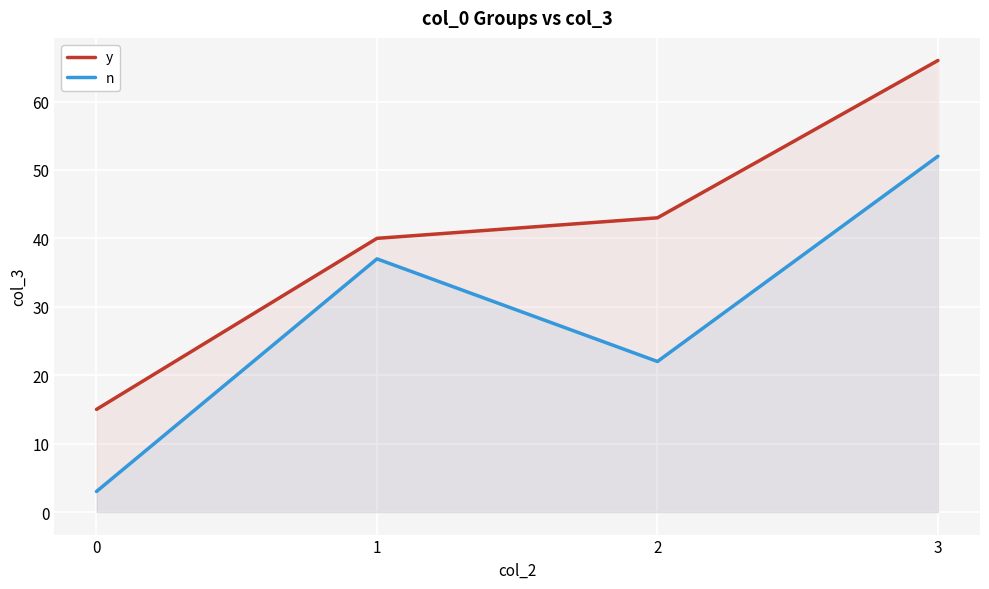

At how many categories does at least one series exceed 20?

3